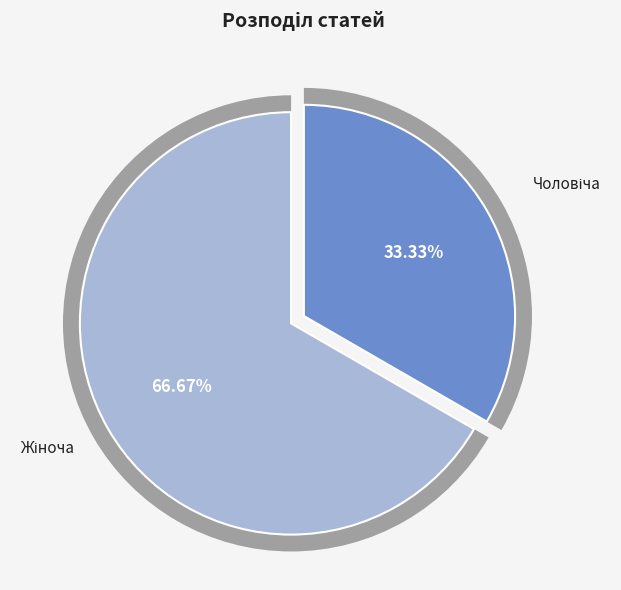

To the nearest percent, what portion does Чоловіча represent?

33%